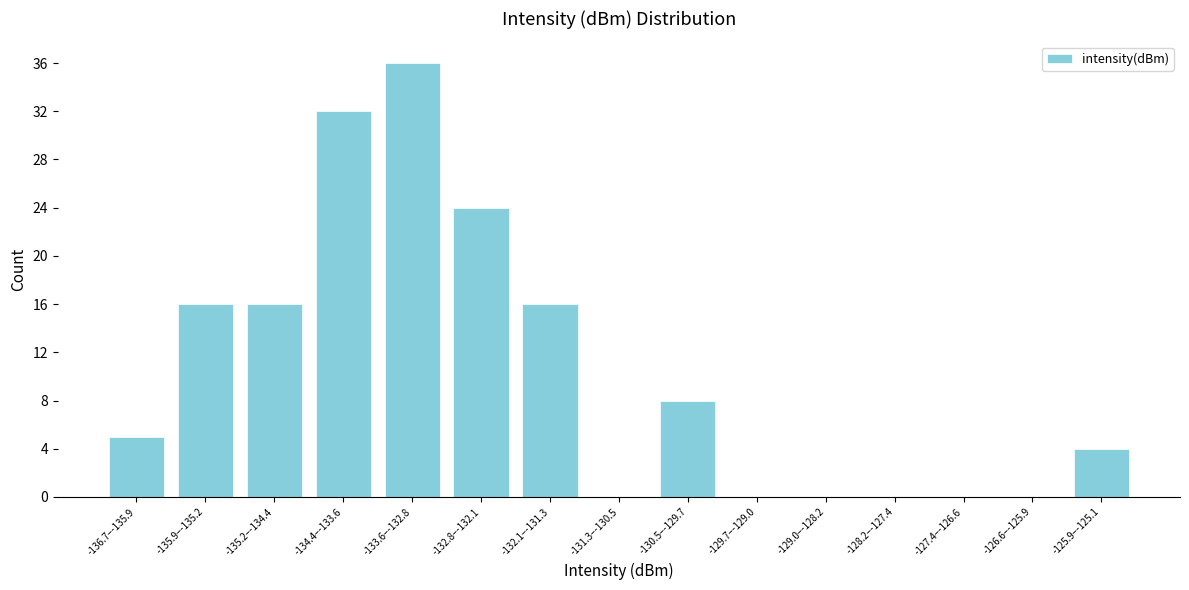

Reading left to right, extract all data points from this chart.

-136.7–-135.9=5	-135.9–-135.2=16	-135.2–-134.4=16	-134.4–-133.6=32	-133.6–-132.8=36	-132.8–-132.1=24	-132.1–-131.3=16	-131.3–-130.5=0	-130.5–-129.7=8	-129.7–-129.0=0	-129.0–-128.2=0	-128.2–-127.4=0	-127.4–-126.6=0	-126.6–-125.9=0	-125.9–-125.1=4